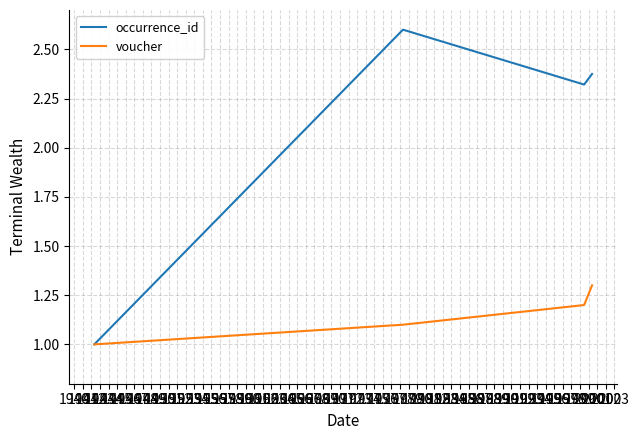

Rank the series by their average value, from highest to lowest.

occurrence_id, voucher